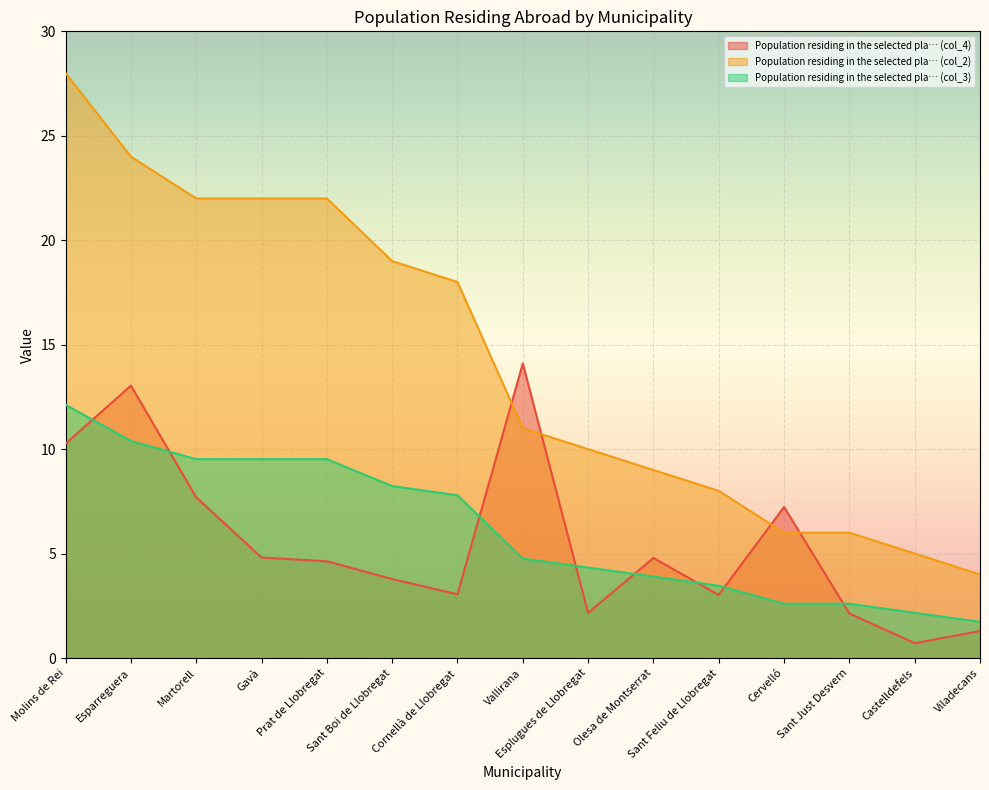

At how many categories does at least one series exceed 1?

15